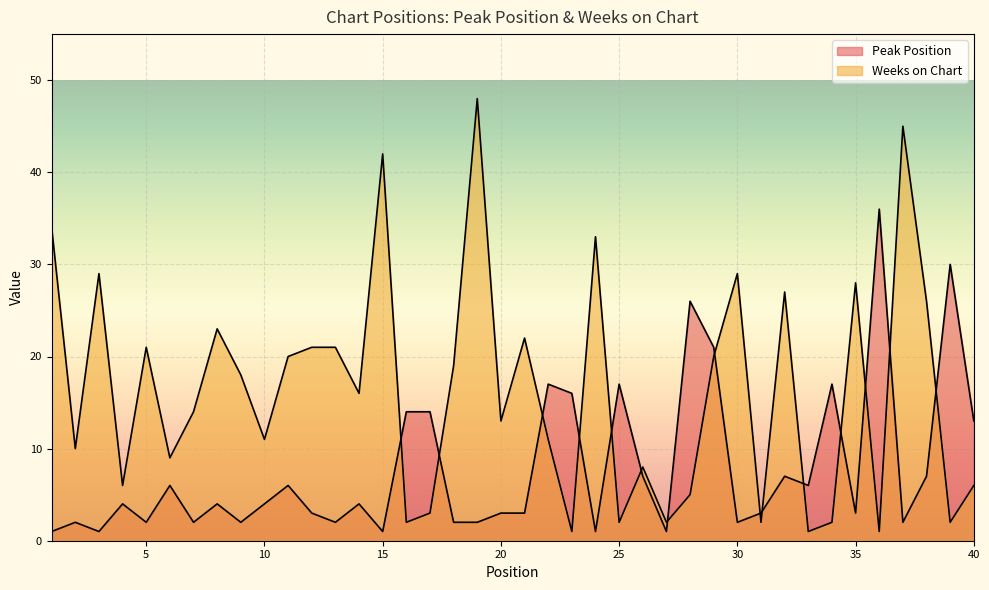

After their last crossing, which series has the higher values: Peak Position or Weeks on Chart?

Peak Position